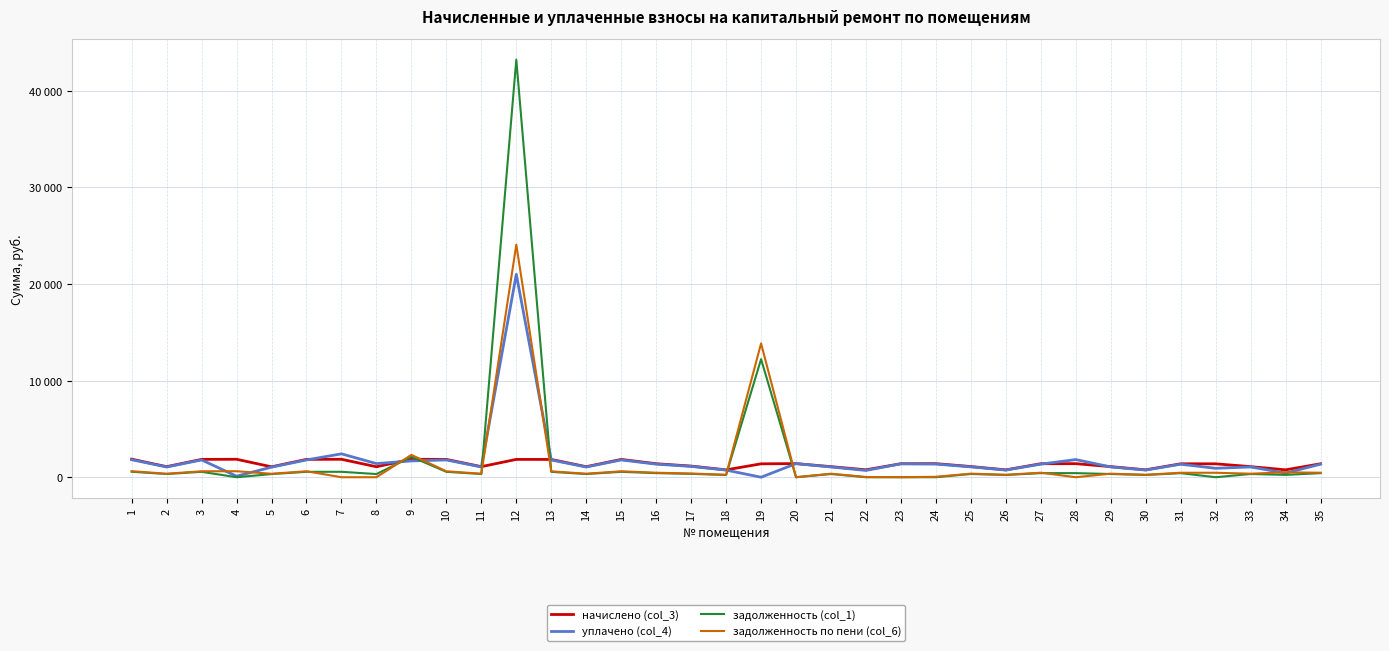

Which category has the lowest value across all series?

19